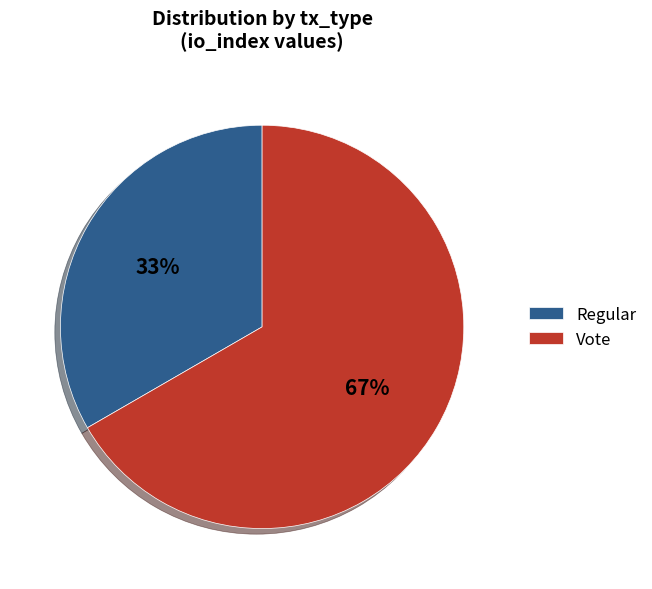

Is there a majority slice in this chart?

Yes